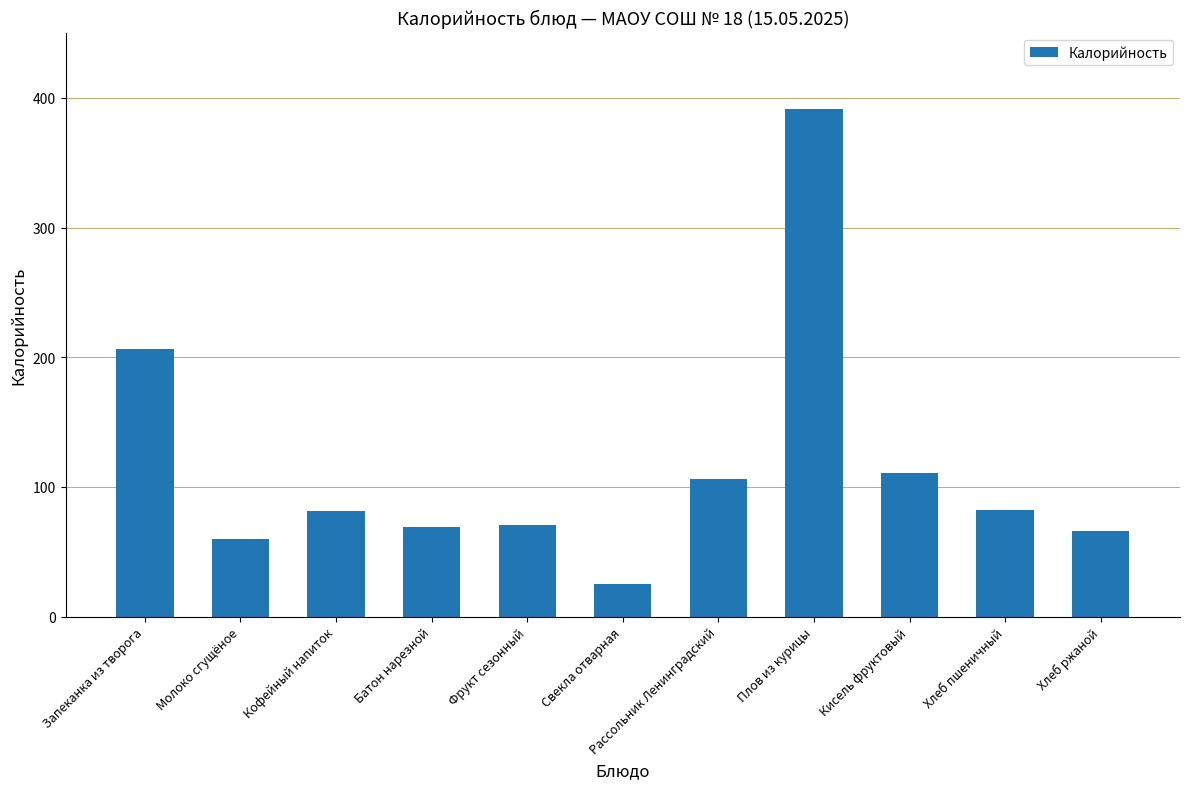

What is the label of the 2nd bar from the left?

Молоко сгущёное